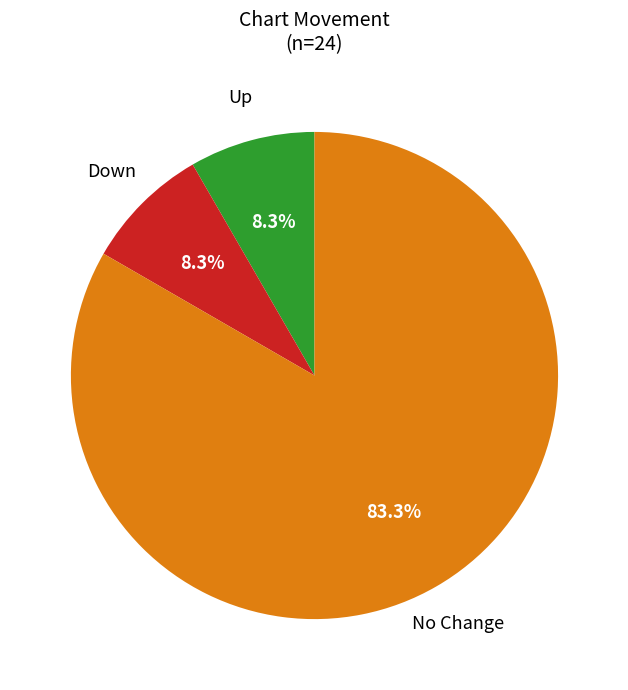

Is there a majority slice in this chart?

Yes